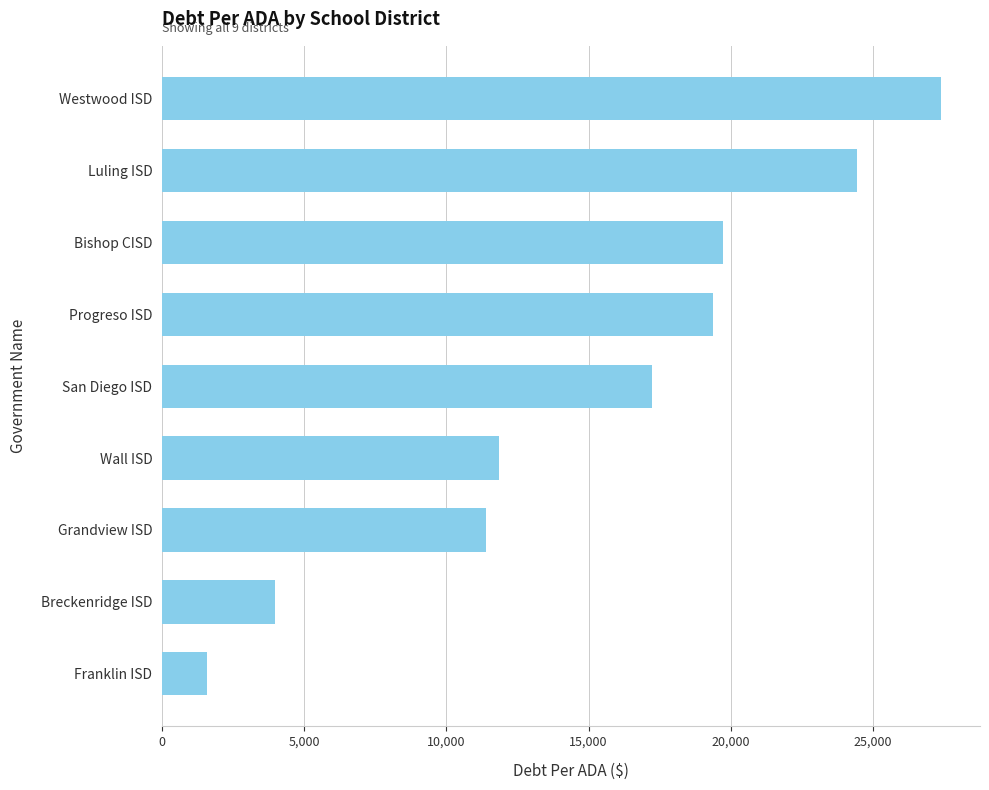

What is the smallest value displayed?

1576.2